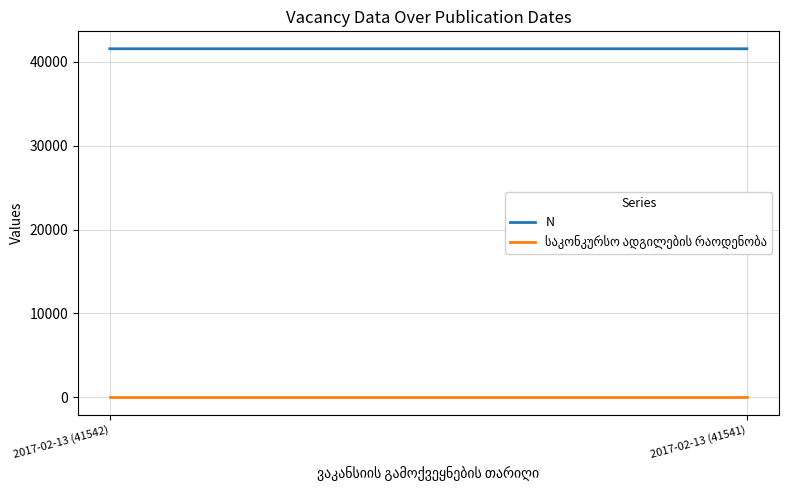

How many lines are shown in the chart?

2